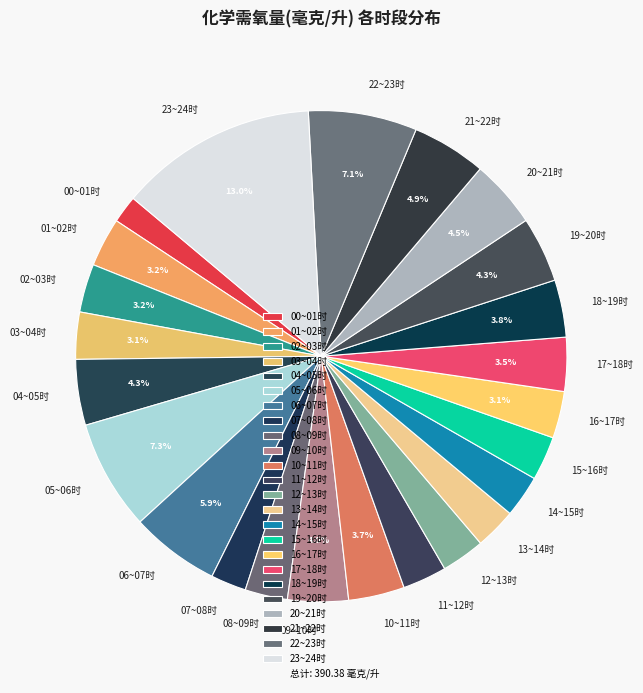

Which slice is the smallest?

00~01时